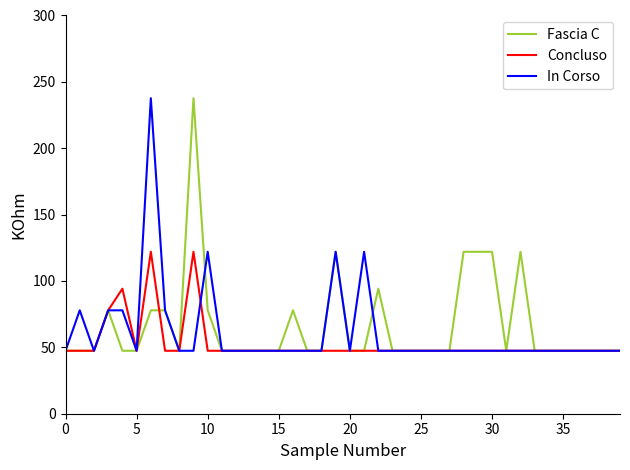

Reading left to right, extract all data points from this chart.

Fascia C: 47.4	47.4	47.4	77.9	47.4	47.4	77.9	77.9	47.4	237.7	77.9	47.4	47.4	47.4	47.4	47.4	77.9	47.4	47.4	122.0	47.4	47.4	94.2	47.4	47.4	47.4	47.4	47.4	122.0	122.0	122.0	47.4	122.0	47.4	47.4	47.4	47.4	47.4	47.4	47.4
Concluso: 47.4	47.4	47.4	77.9	94.2	47.4	122.0	47.4	47.4	122.0	47.4	47.4	47.4	47.4	47.4	47.4	47.4	47.4	47.4	47.4	47.4	47.4	47.4	47.4	47.4	47.4	47.4	47.4	47.4	47.4	47.4	47.4	47.4	47.4	47.4	47.4	47.4	47.4	47.4	47.4
In Corso: 47.4	77.9	47.4	77.9	77.9	47.4	237.7	77.9	47.4	47.4	122.0	47.4	47.4	47.4	47.4	47.4	47.4	47.4	47.4	122.0	47.4	122.0	47.4	47.4	47.4	47.4	47.4	47.4	47.4	47.4	47.4	47.4	47.4	47.4	47.4	47.4	47.4	47.4	47.4	47.4